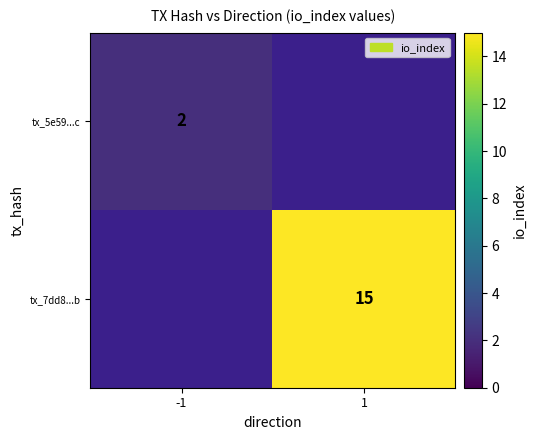

Is it true that tx_7dd8...b equals 24 at 1?

False